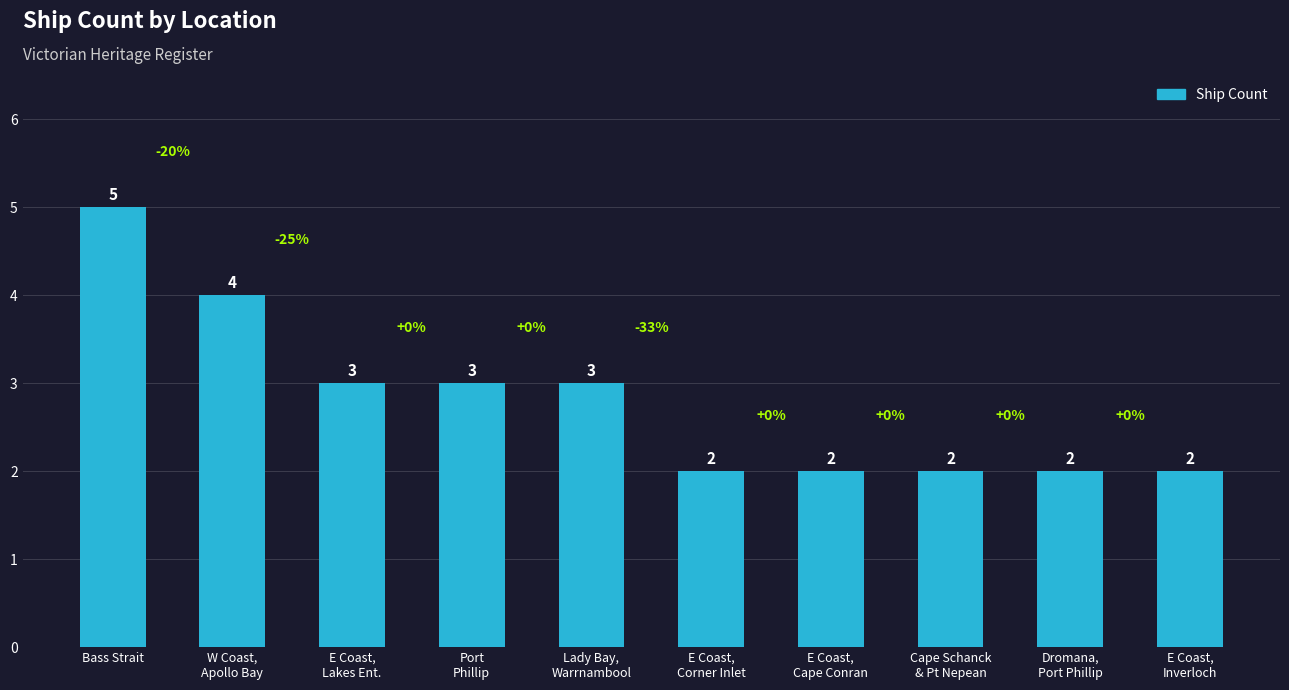

What is the difference between the maximum and minimum values?

3